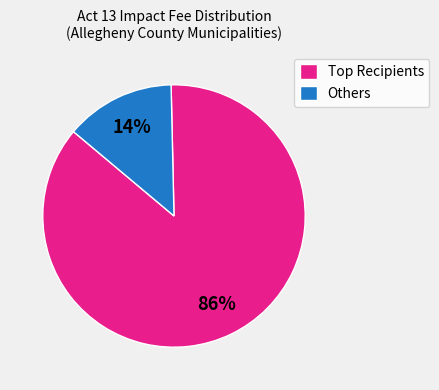

The Others slice represents 14% of the pie. True or false?

True